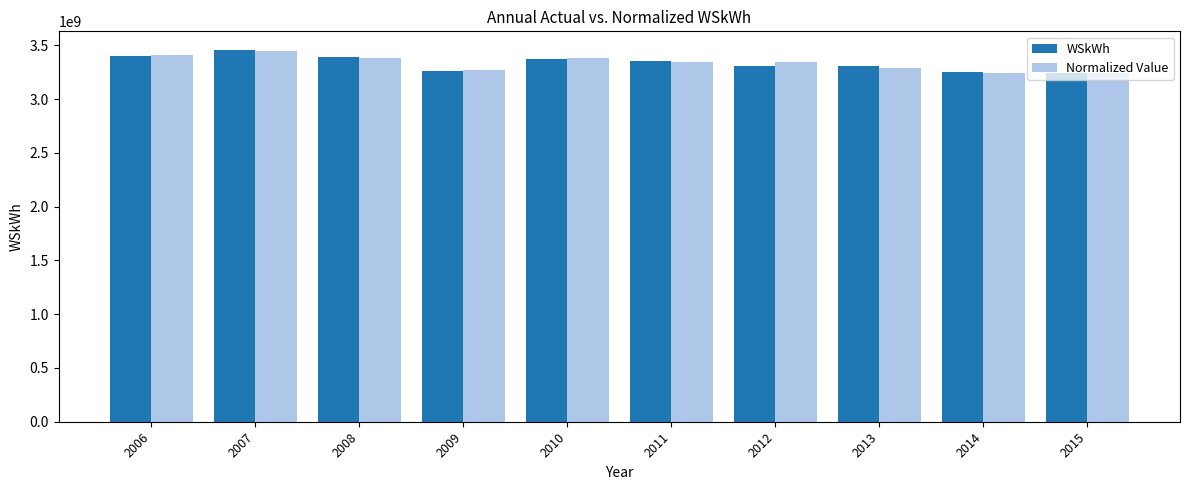

What is the greatest value displayed?

3457316676.7